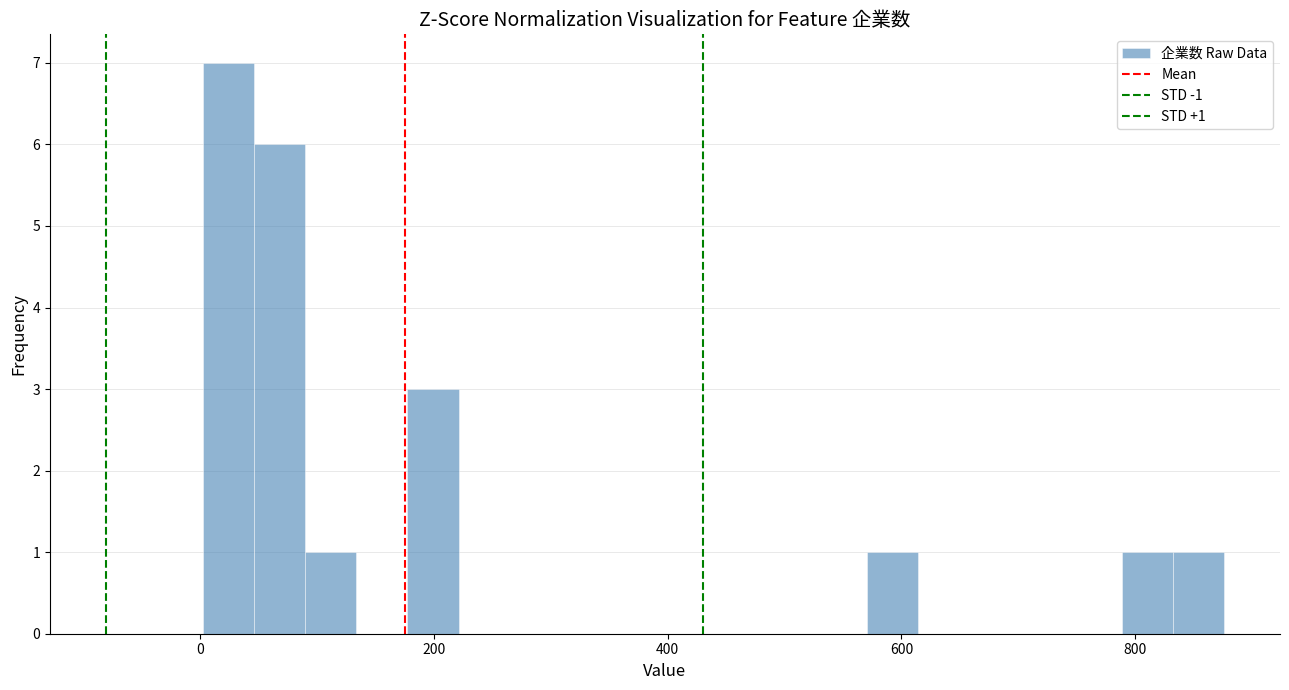

Around what value on the x-axis is the tallest bar? Give the approximate position of its centre, as read against the axis.

20